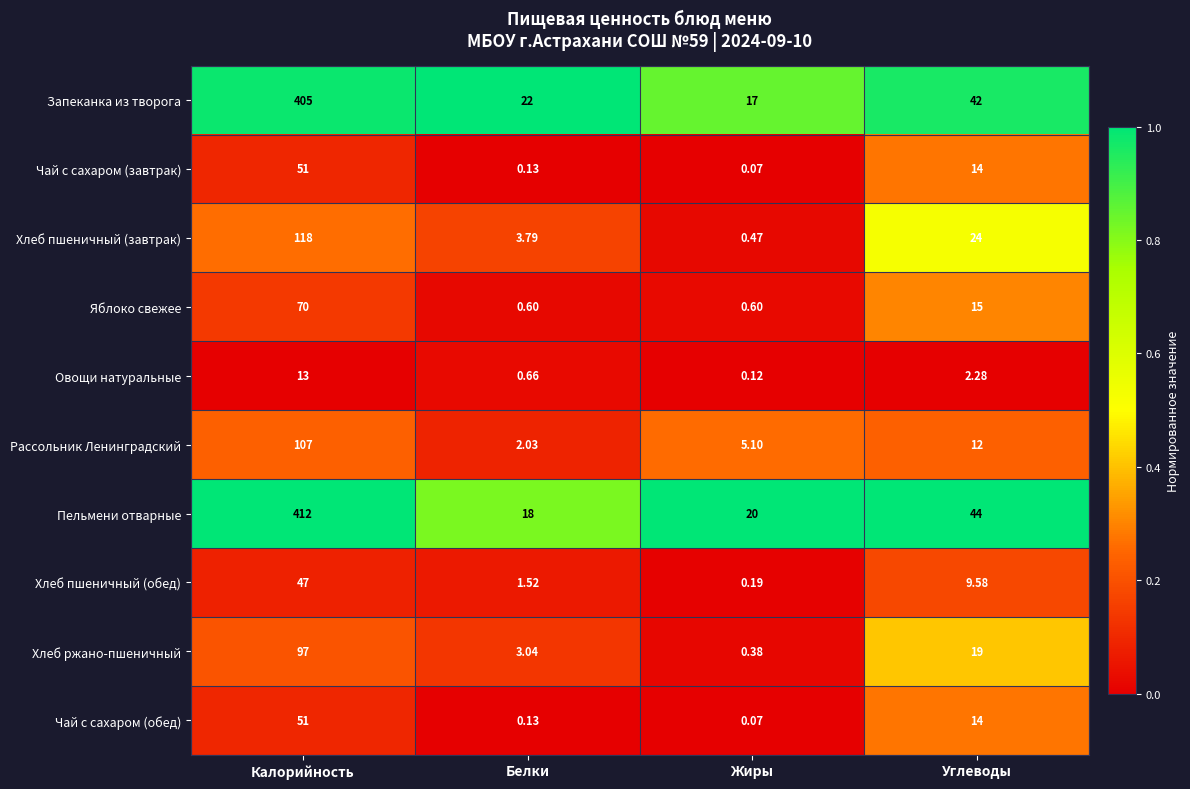

At which category does the chart reach its peak across all series?

Калорийность